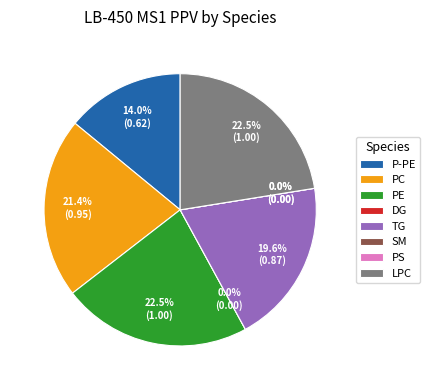

Is there any slice that represents more than half of the pie?

No